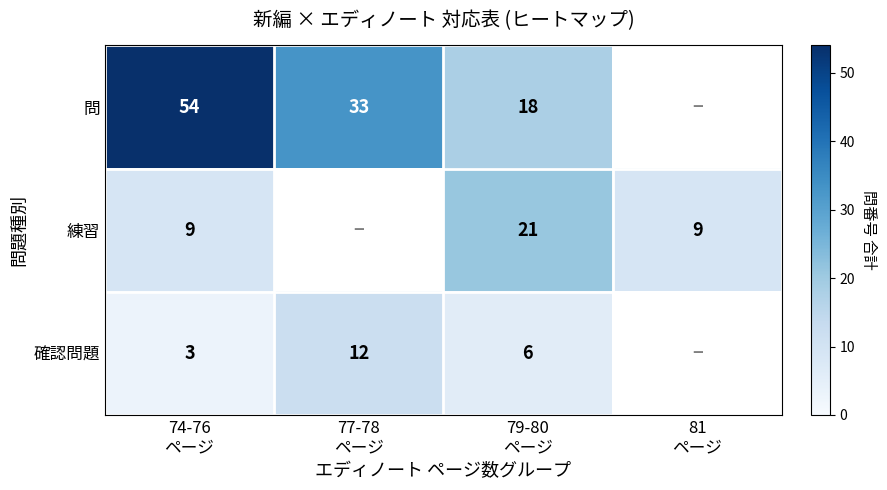

What is the lowest value of the 練習 series?

9.0